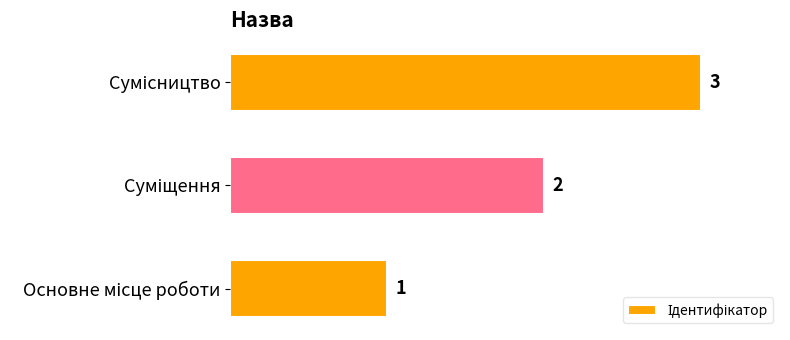

What is the greatest value displayed?

3